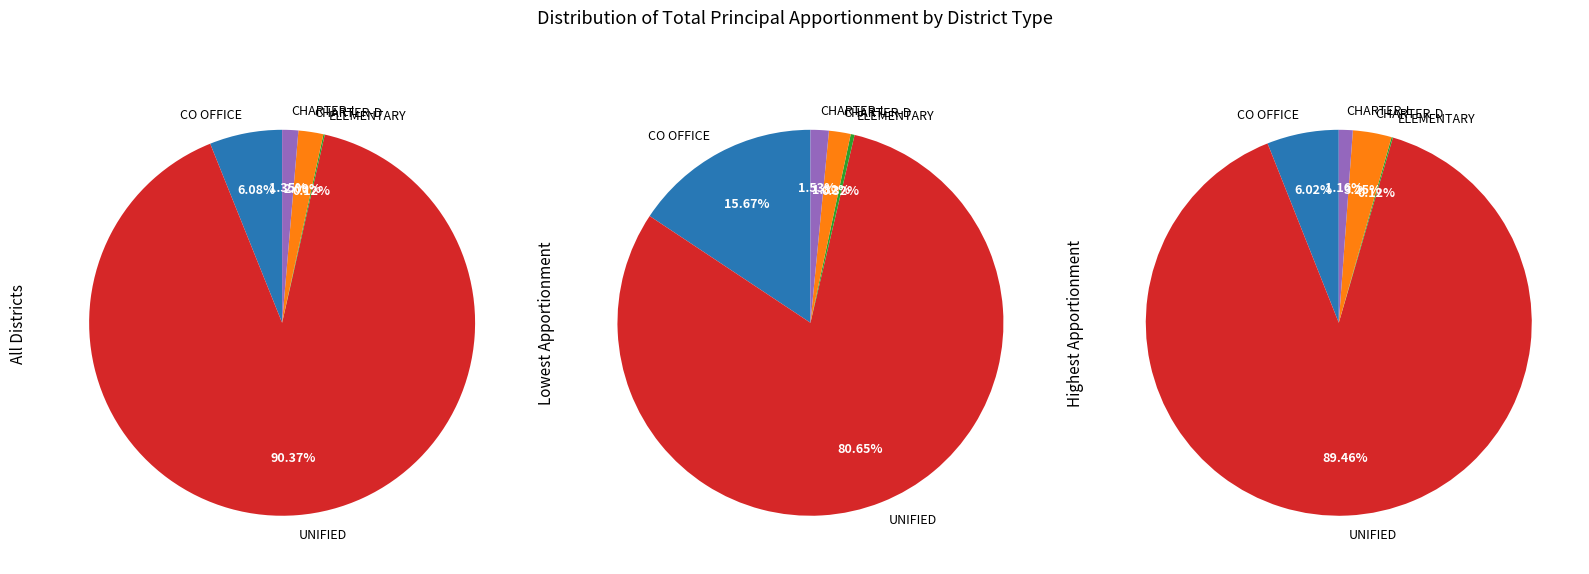

Does 1 account for over 50% of the chart?

No